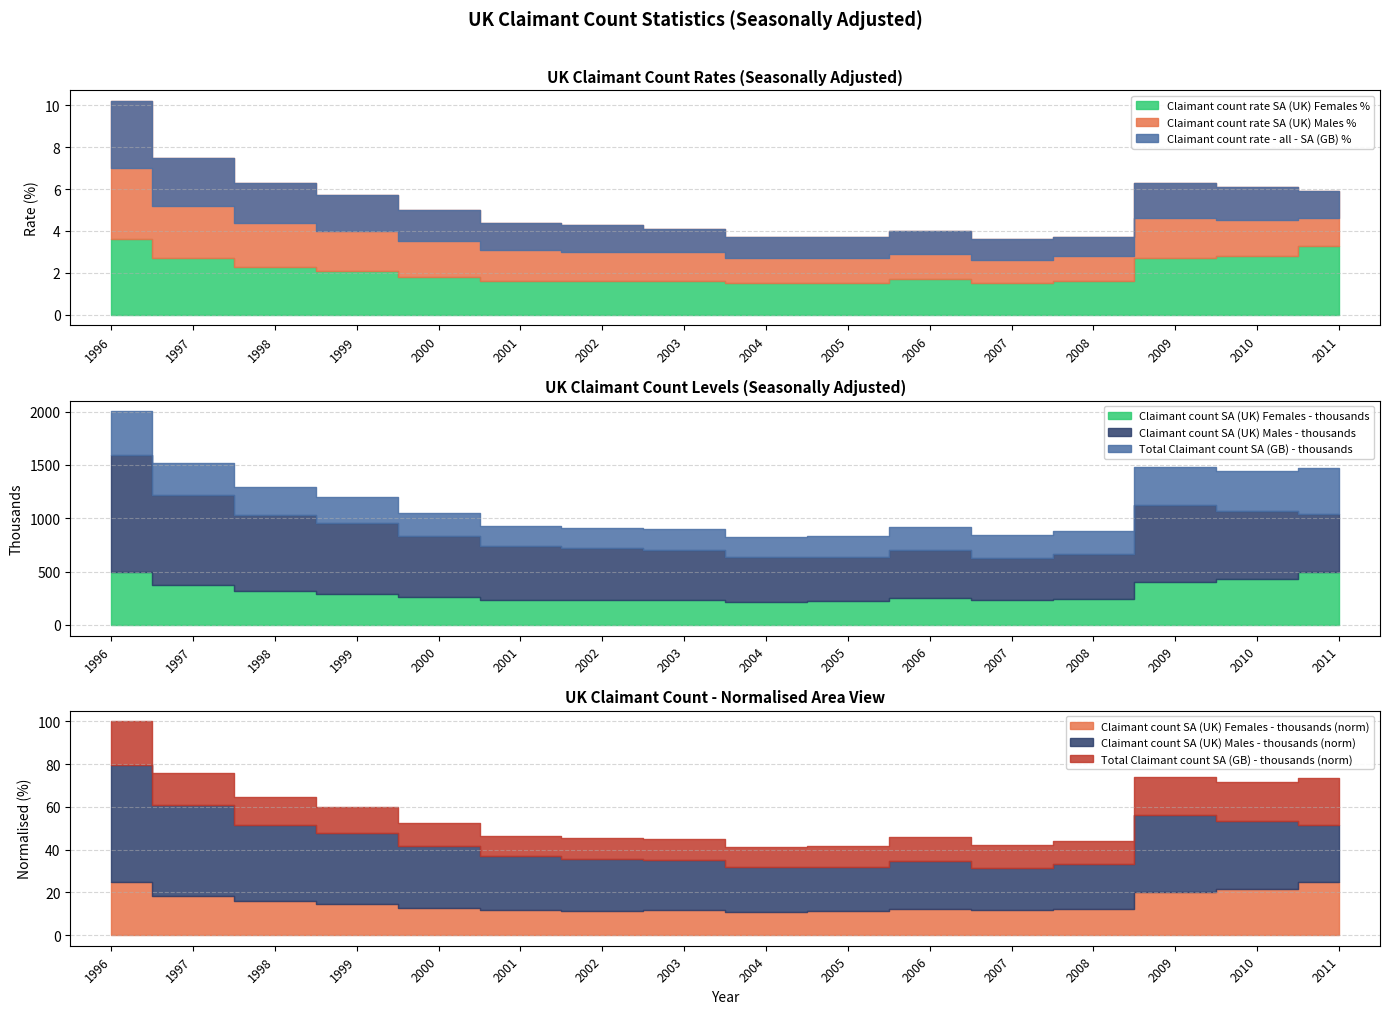

What is the difference between the Claimant count SA (UK) Females - thousands values at 2002 and 2001?

0.7